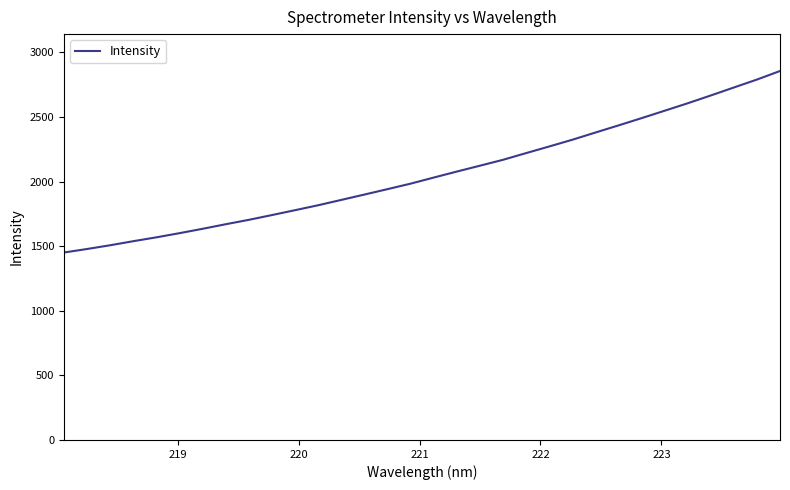

What is the smallest value displayed?

1451.2